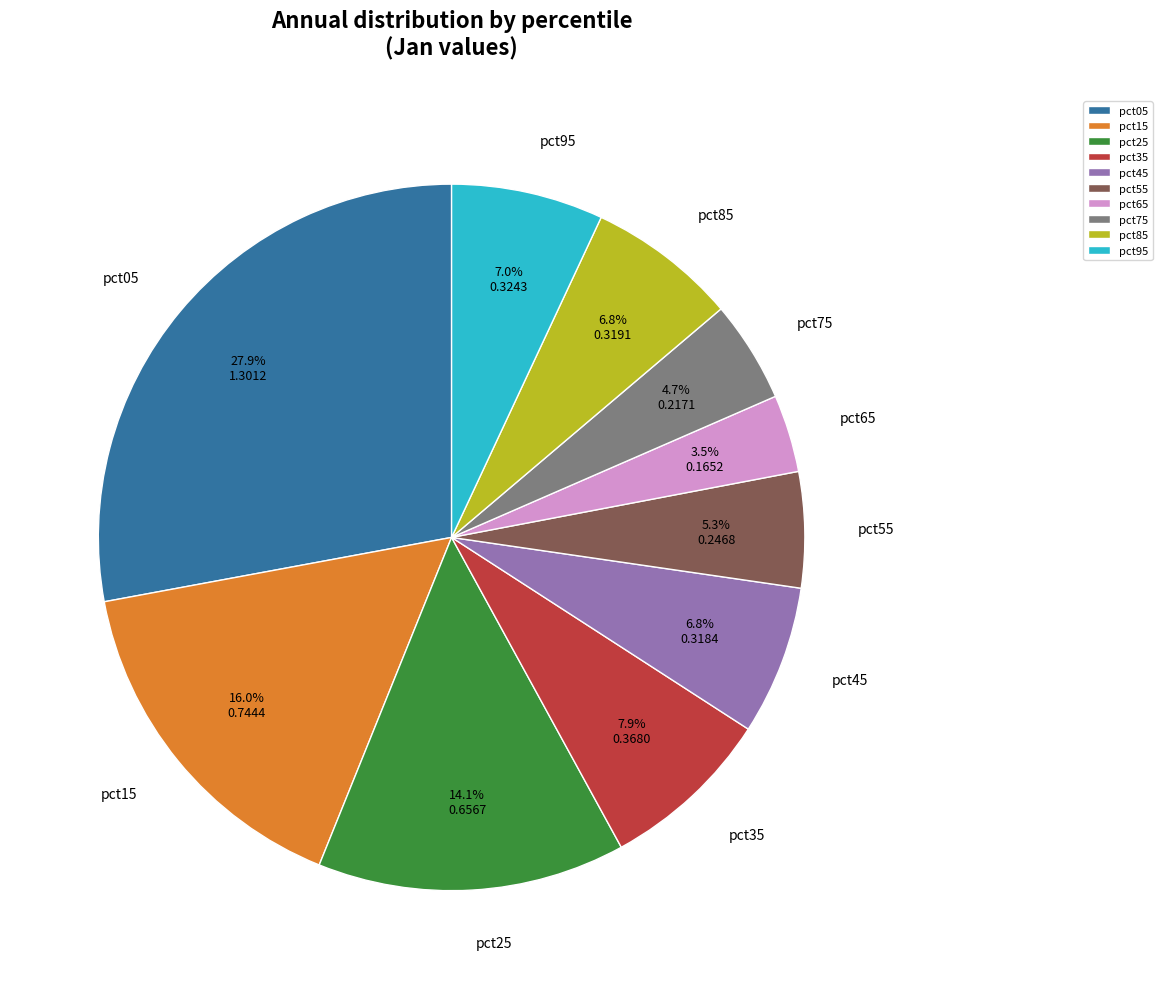

Combined, what portion of the pie is pct35 and pct65?

11.4%